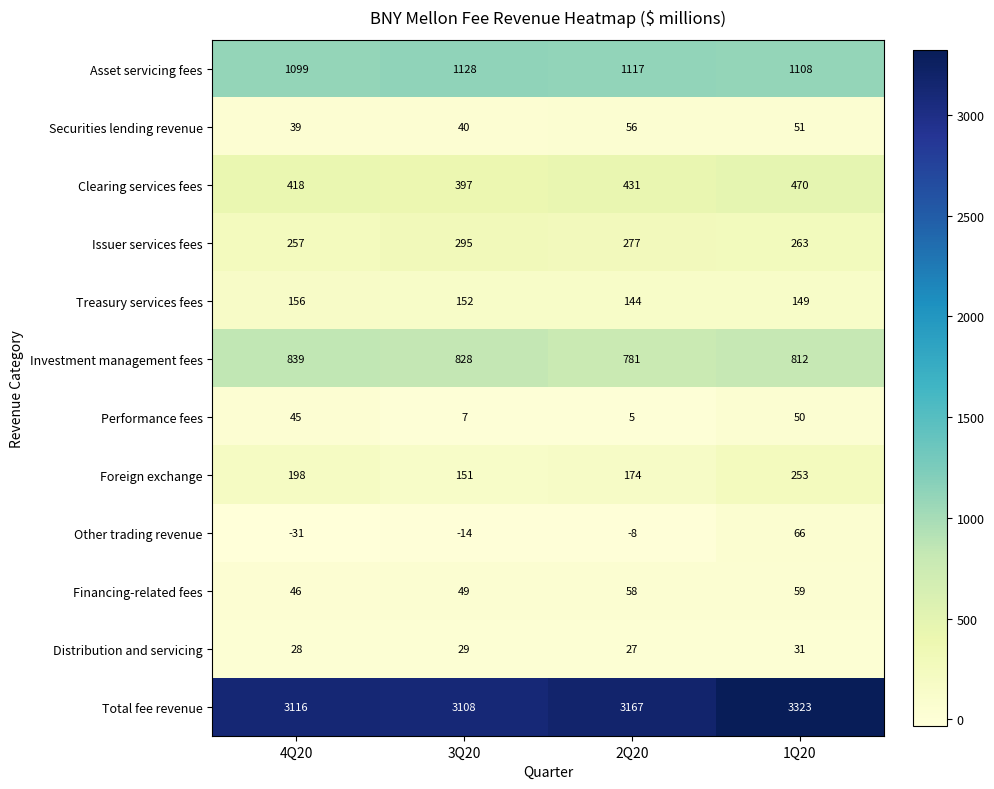

Which series has the widest spread of values?

Total fee revenue